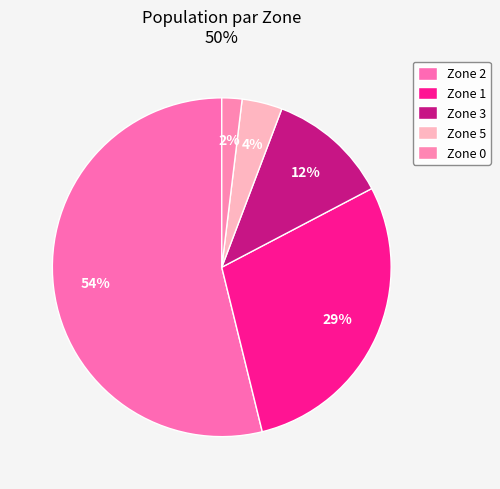

What is the change in value from Zone 2 to Zone 3?

-22